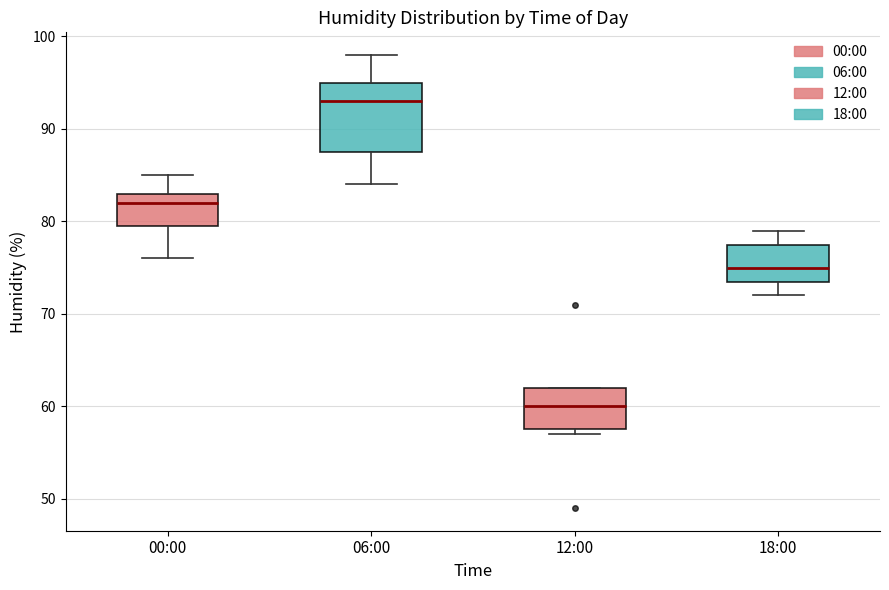

Which box is the tallest, from its lower edge to its upper edge?

06:00